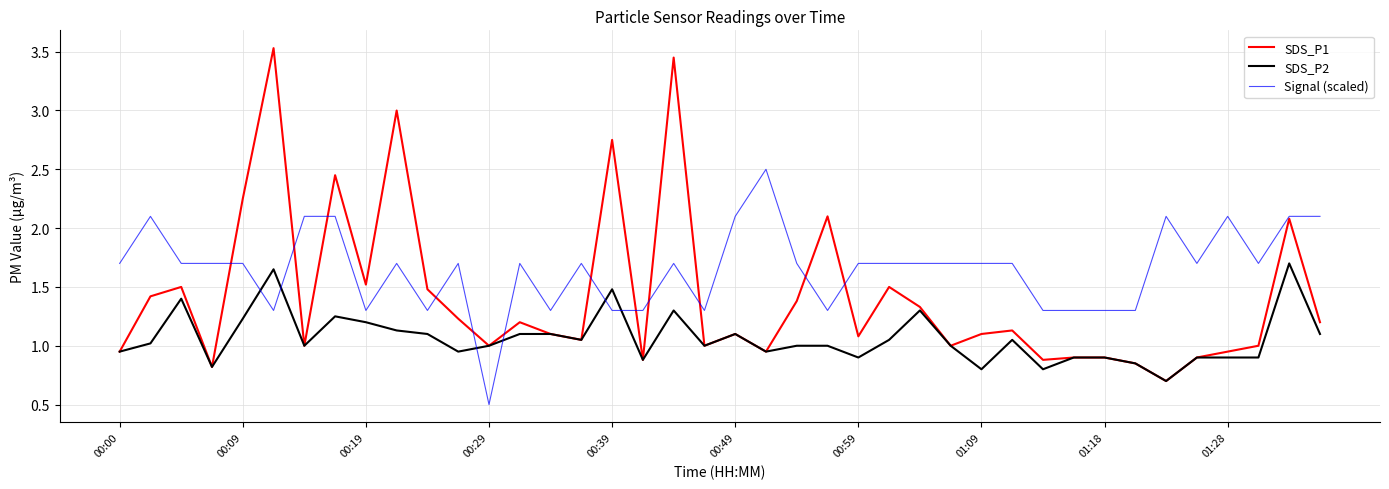

Rank the series by their maximum value, from highest to lowest.

SDS_P1, Signal (scaled), SDS_P2